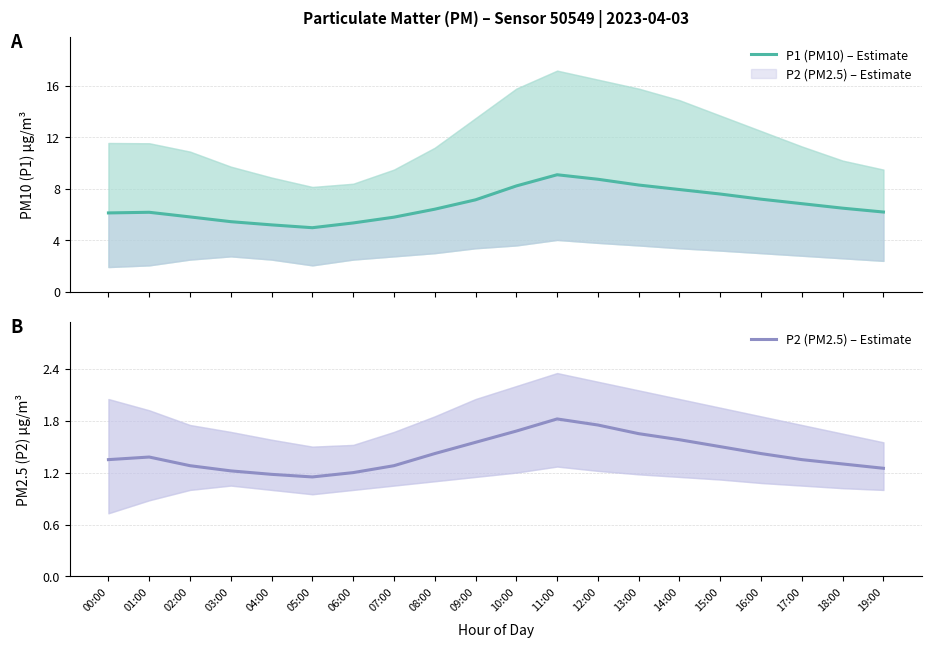

Rank the categories by P2 (PM2.5) – Estimate value from lowest to highest.

05:00, 04:00, 06:00, 03:00, 19:00, 02:00, 07:00, 18:00, 00:00, 17:00, 01:00, 08:00, 16:00, 15:00, 09:00, 14:00, 13:00, 10:00, 12:00, 11:00